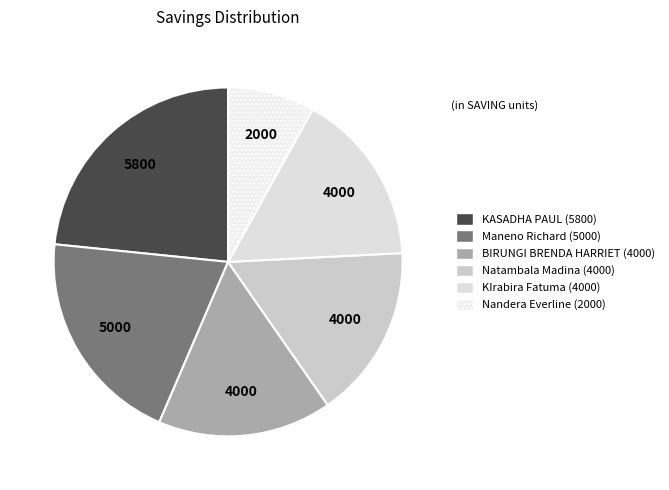

Is there any slice that represents more than half of the pie?

No